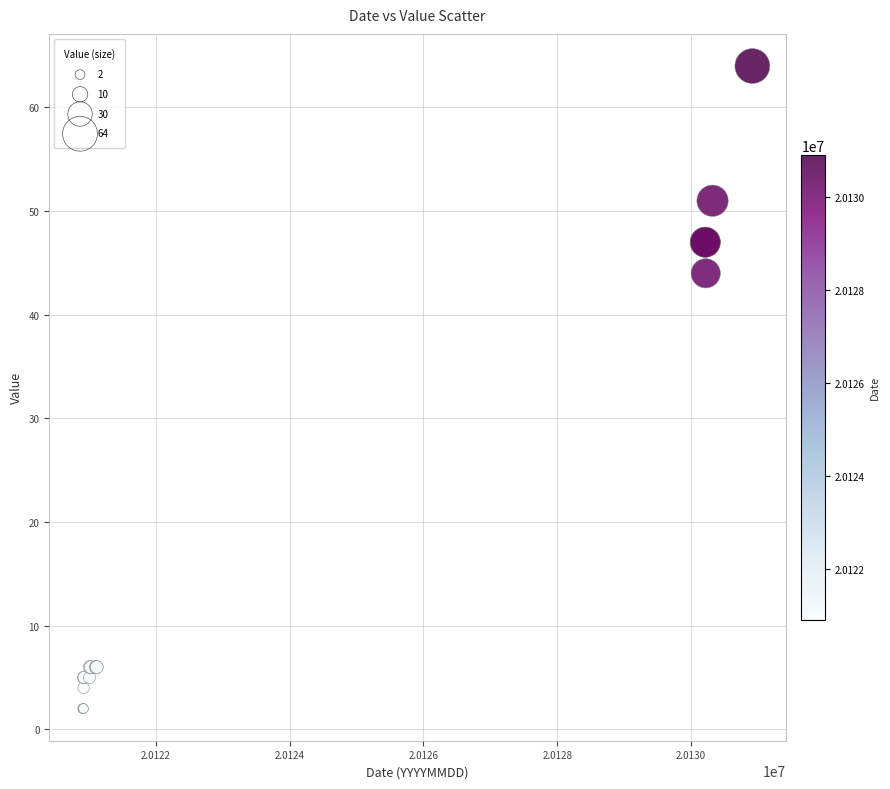

What Y value in the scatter plot is closest to 33?

44